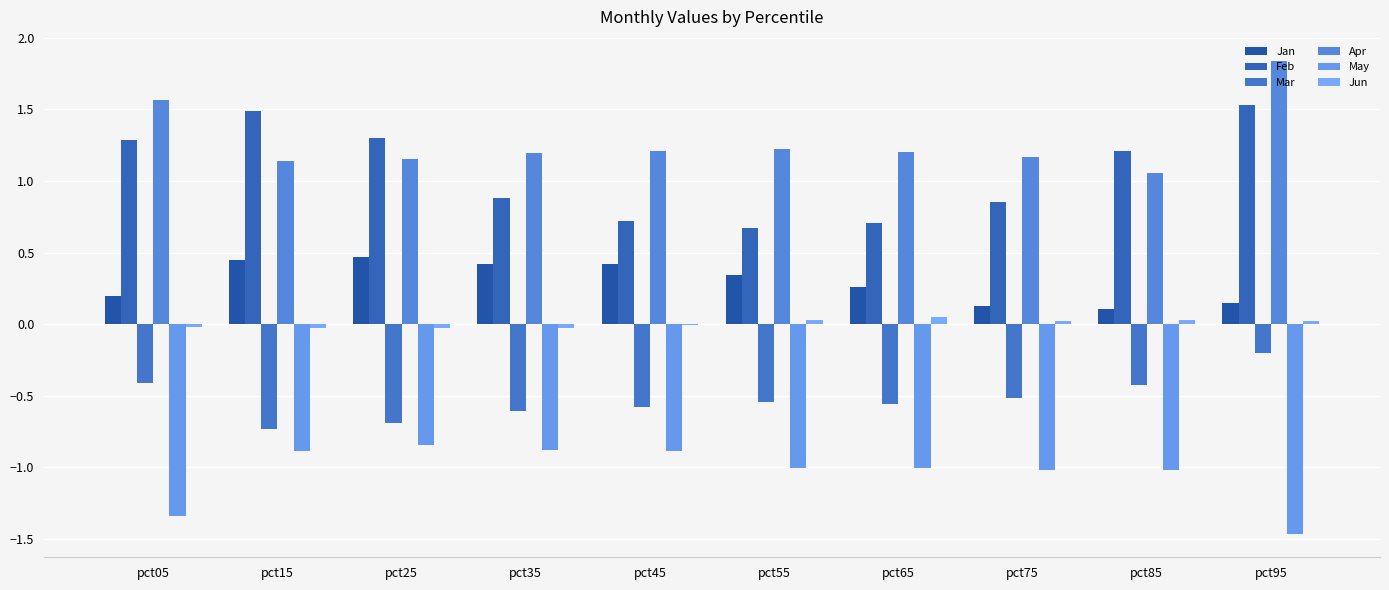

List the labels in order of Feb value, smallest first.

pct55, pct65, pct45, pct75, pct35, pct85, pct05, pct25, pct15, pct95